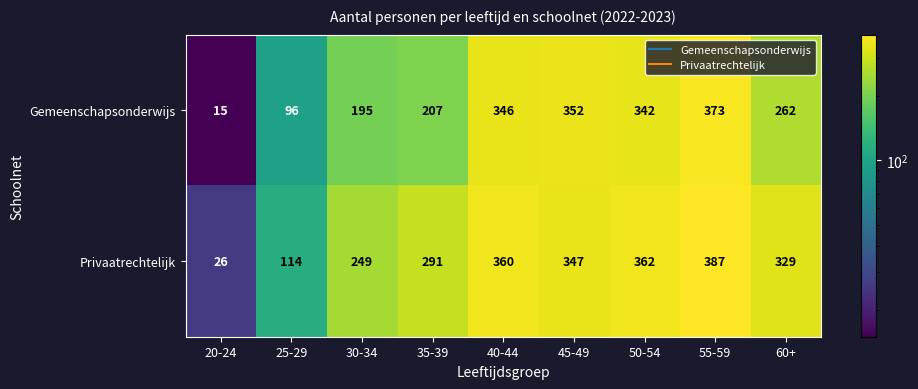

Rank the series by their maximum value, from highest to lowest.

Privaatrechtelijk, Gemeenschapsonderwijs